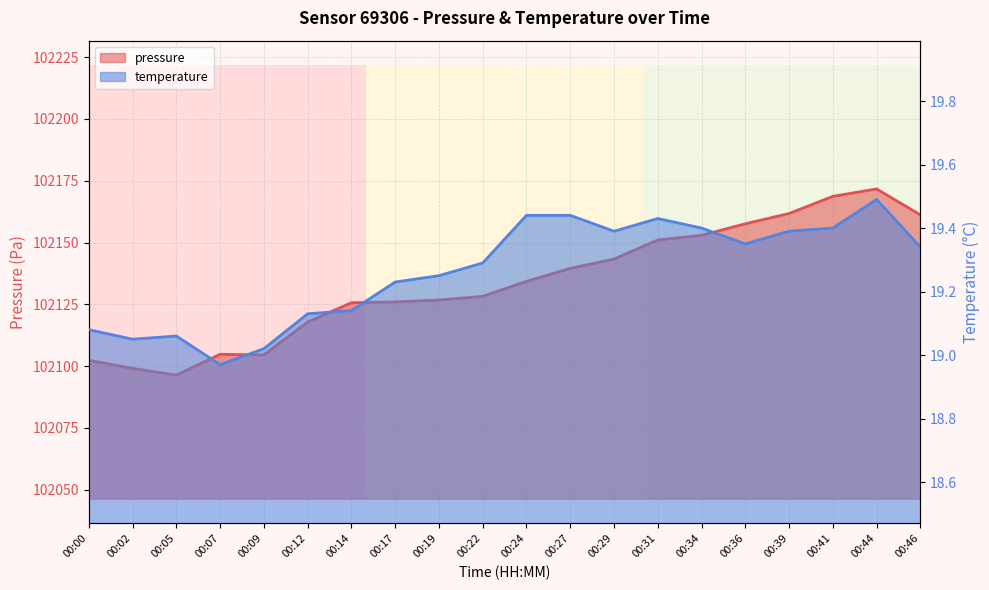

Does the chart display data point markers on the line(s)?

No